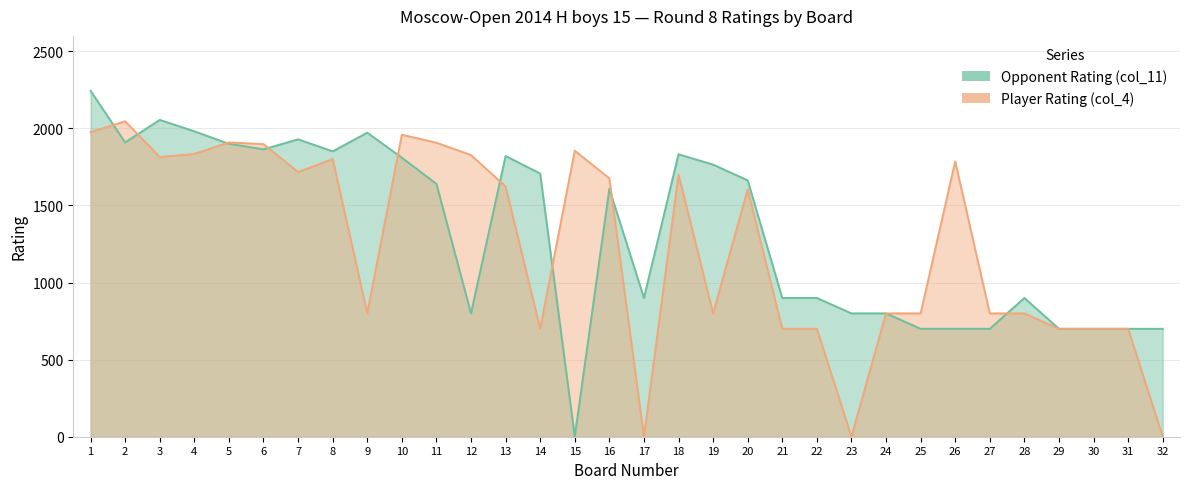

Which series has the widest spread of values?

Opponent Rating (col_11)